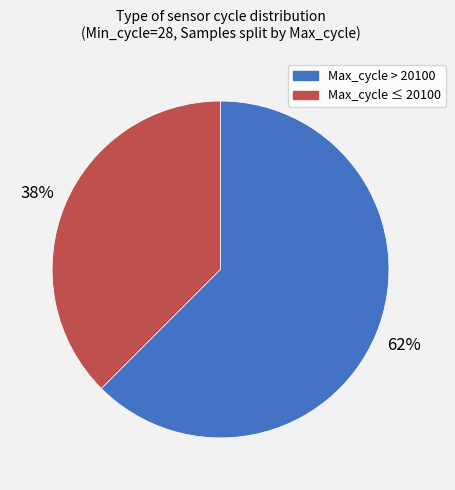

Is there any slice that represents more than half of the pie?

Yes